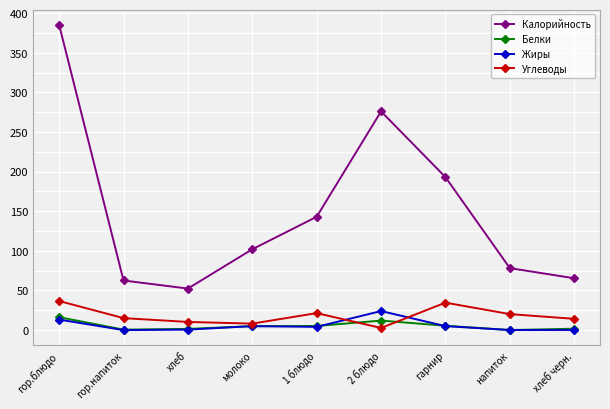

Does the chart display data point markers on the line(s)?

Yes